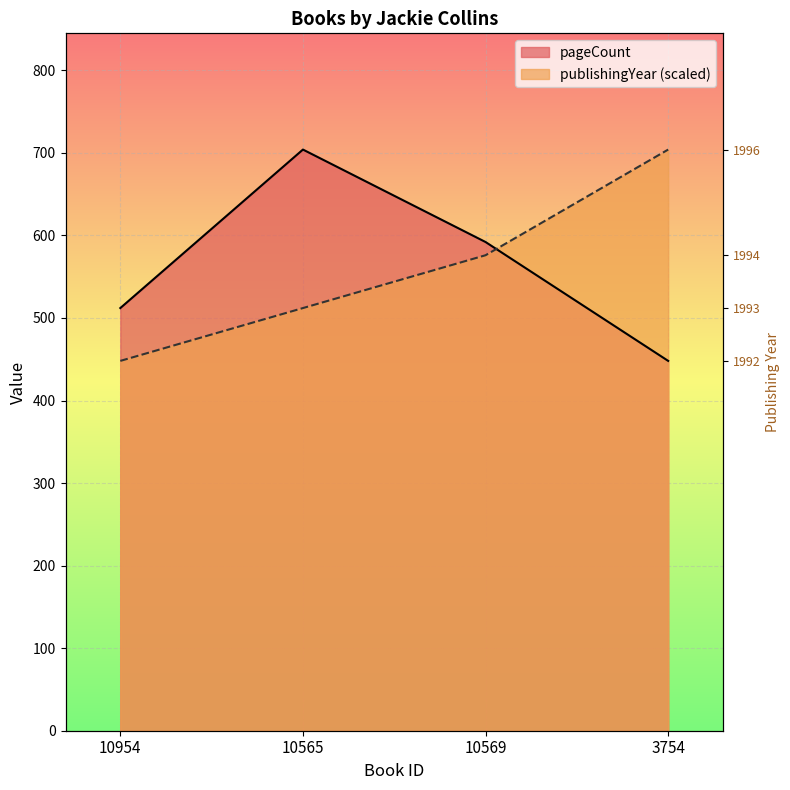

What is the total value across all series at 10569?

1168